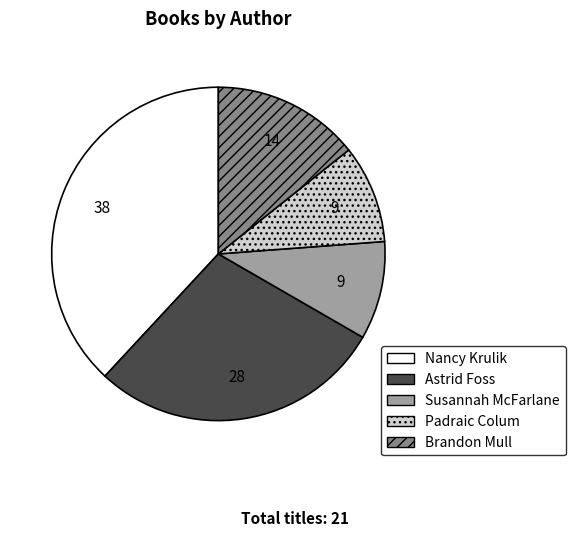

Is it true that Susannah McFarlane is 15% of the pie?

False